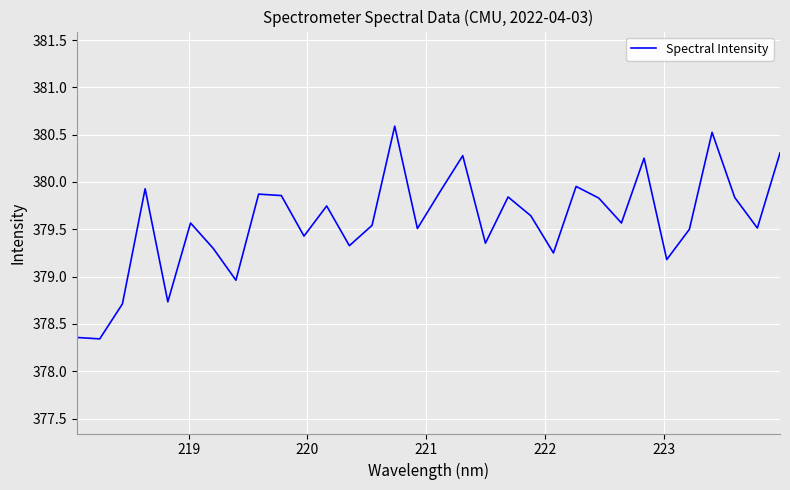

What is the maximum value shown in the chart?

380.6